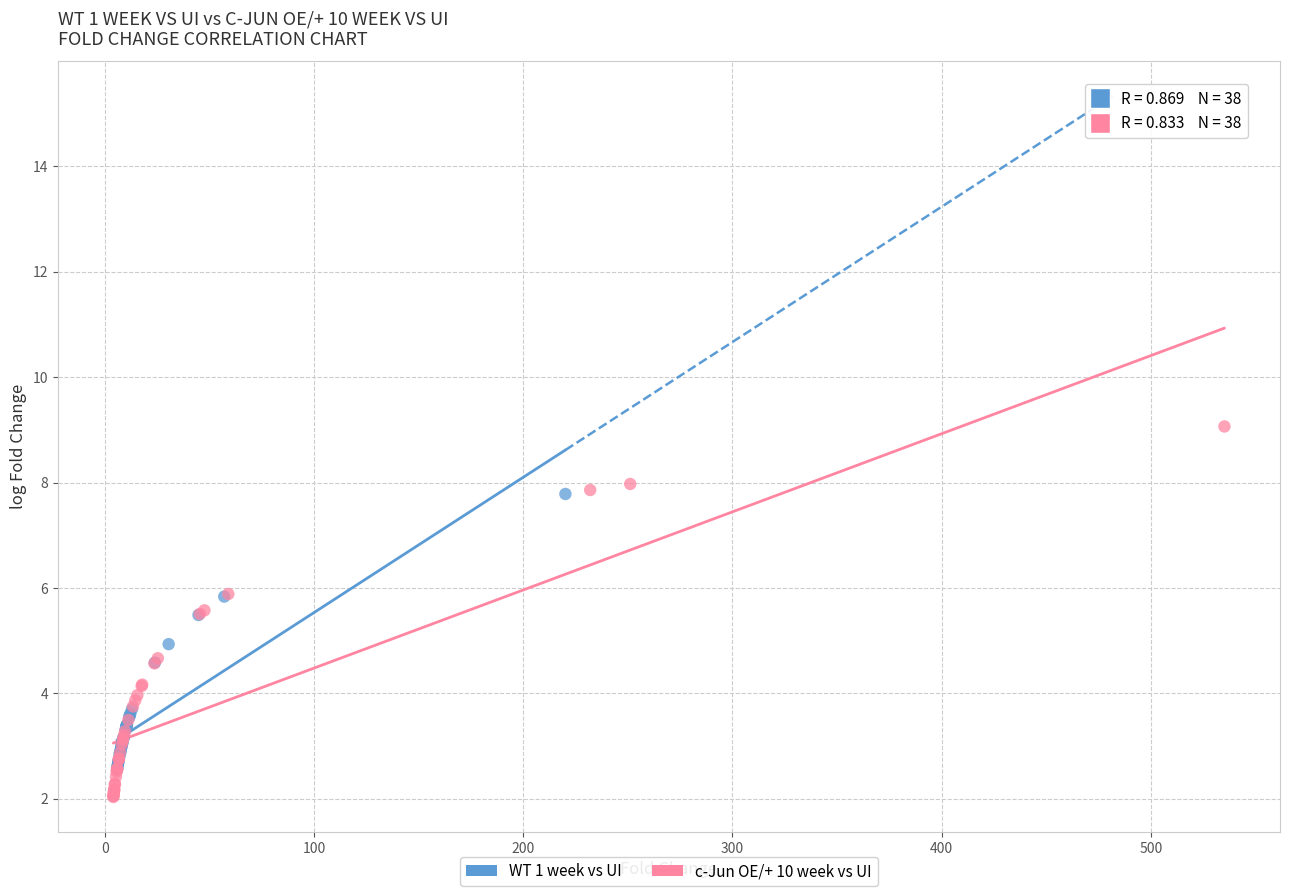

Which series reaches the maximum Y coordinate?

c-Jun OE/+ 10 week vs UI